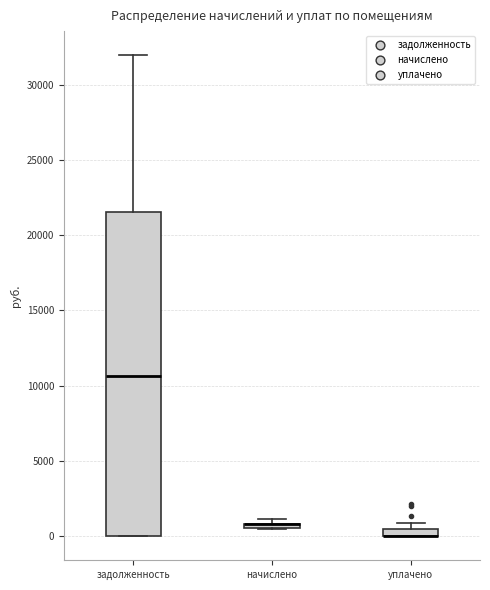

Comparing the boxes themselves (not the whiskers), which one is the tallest?

задолженность